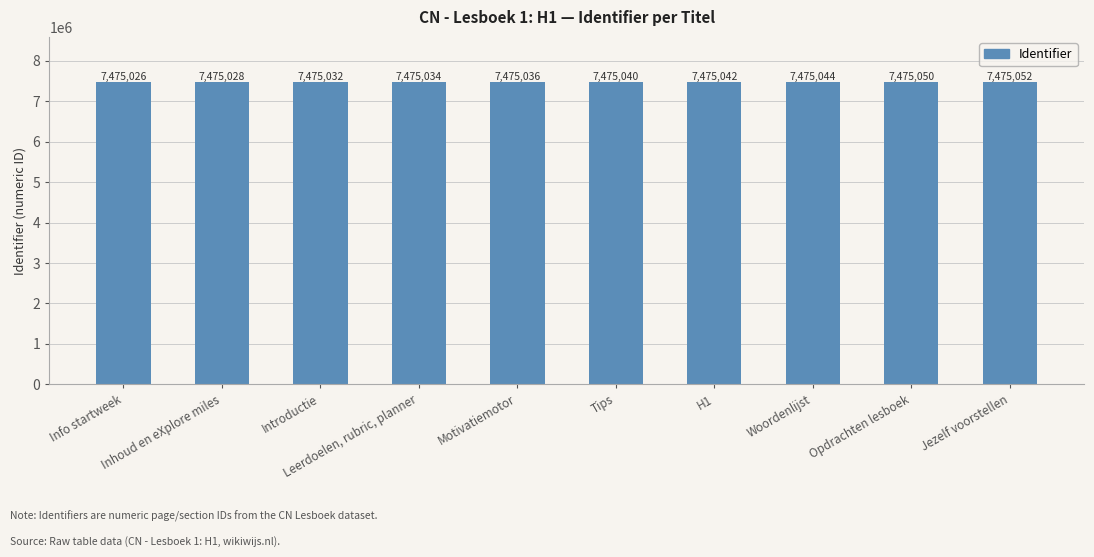

What is the ratio of the value at Leerdoelen, rubric, planner to the value at Jezelf voorstellen?

1.0